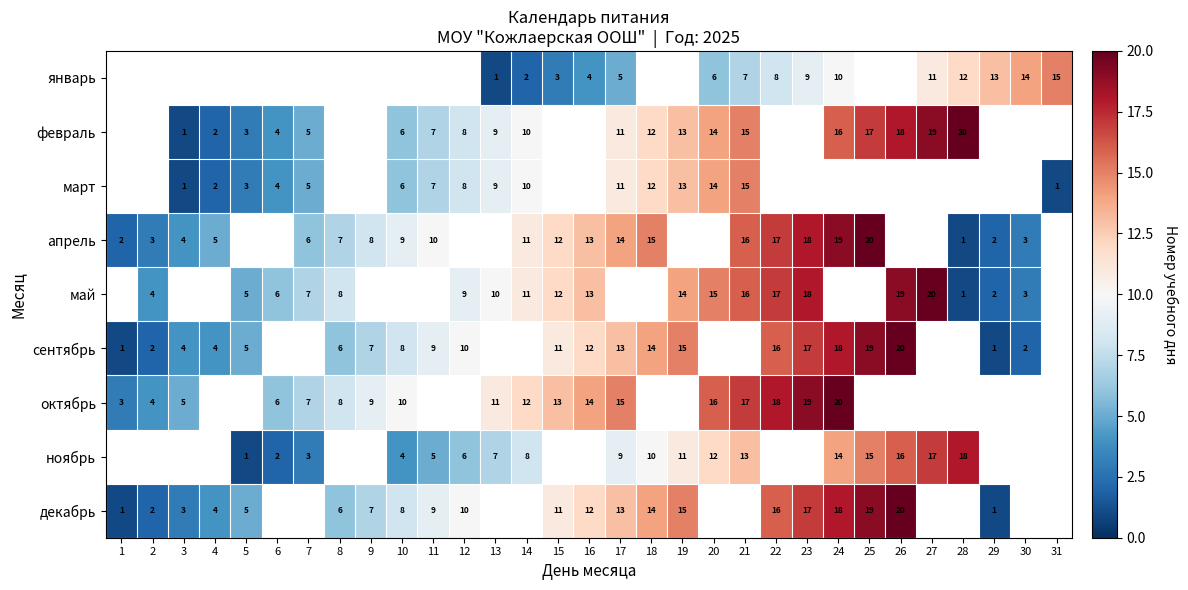

What is the difference between the октябрь values at 22 and 6?

12